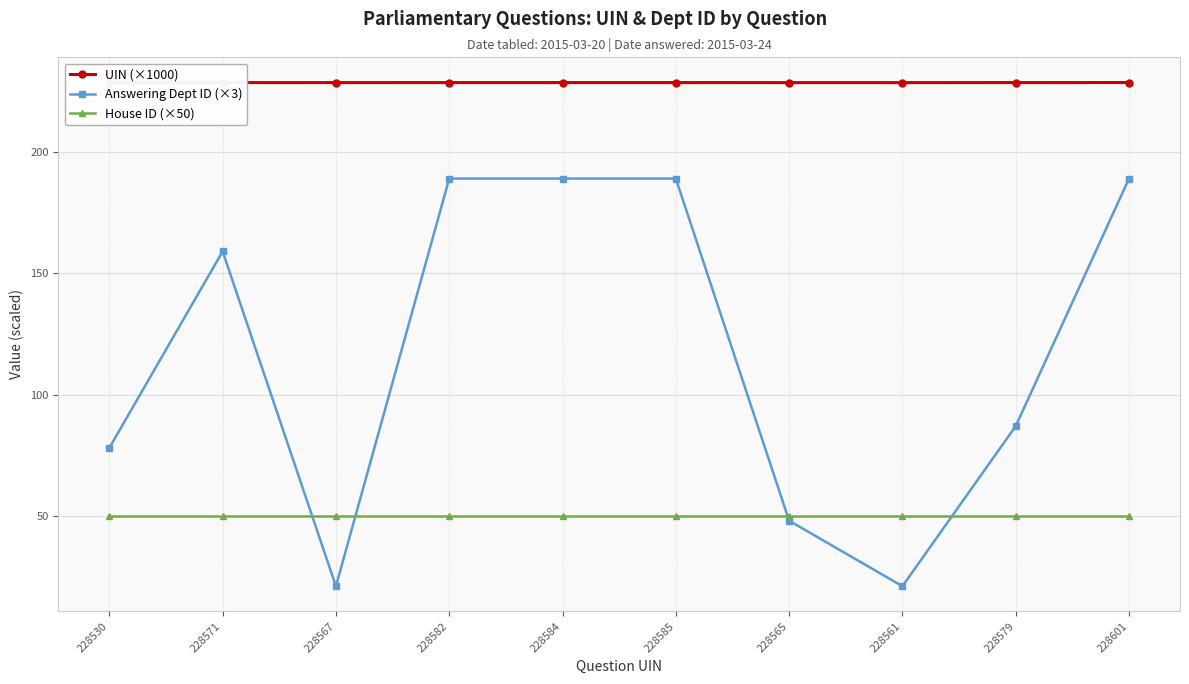

At which label is UIN (×1000) closest to 228?

228530